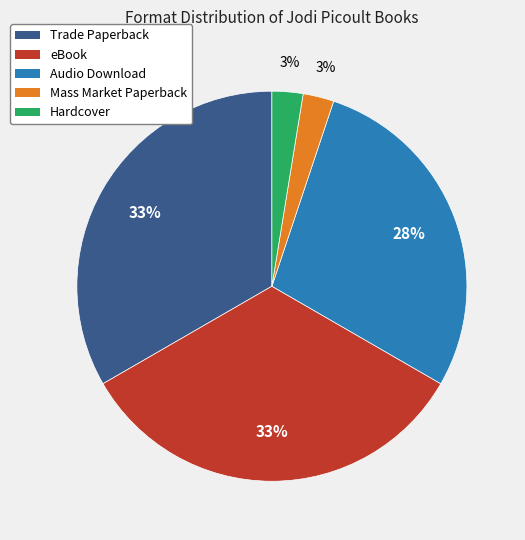

Which has a higher value, Audio Download or Hardcover?

Audio Download